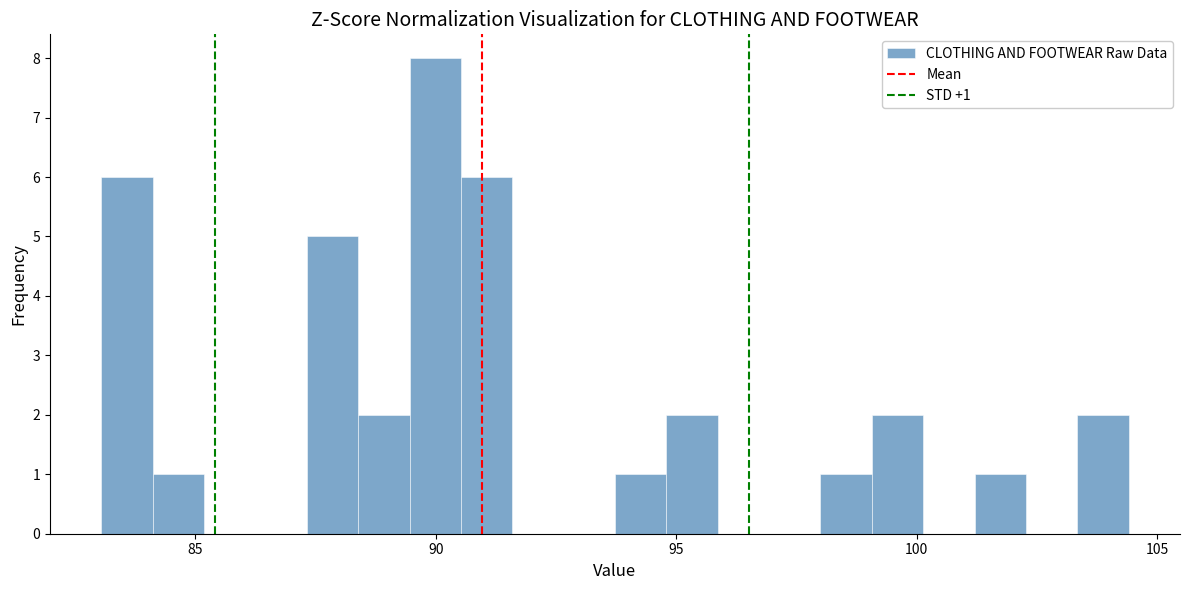

Around what value on the x-axis is the tallest bar? Give the approximate position of its centre, as read against the axis.

90.0